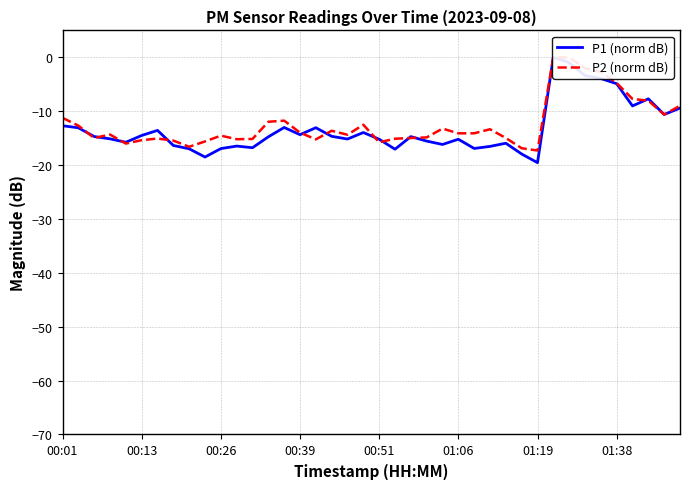

Which series has the largest total across all categories?

P2 (norm dB)